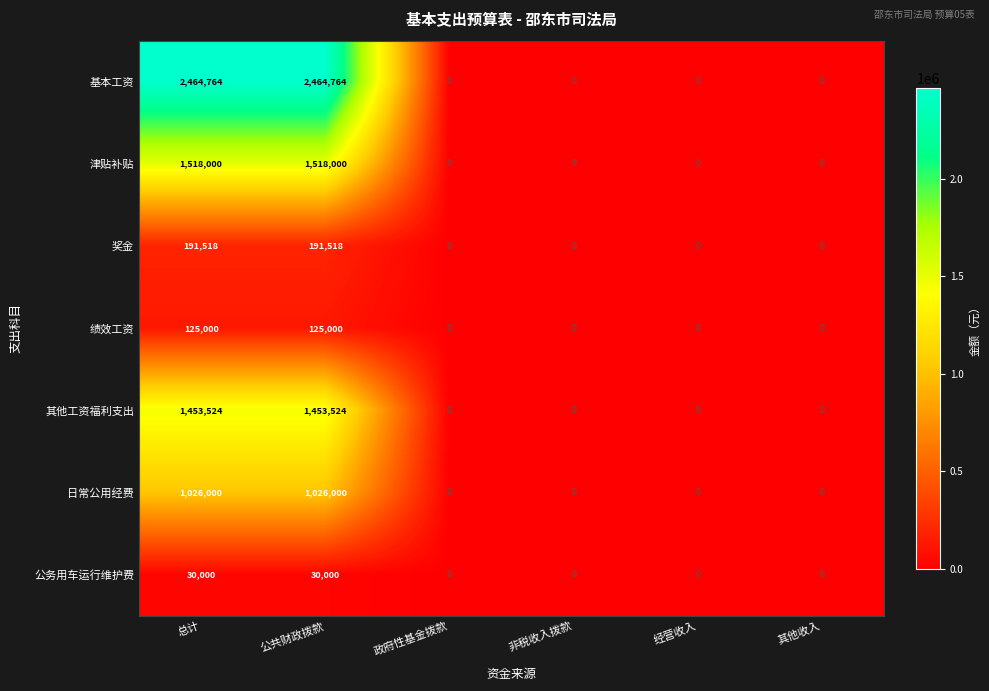

What is the highest value of the 日常公用经费 series?

1026000